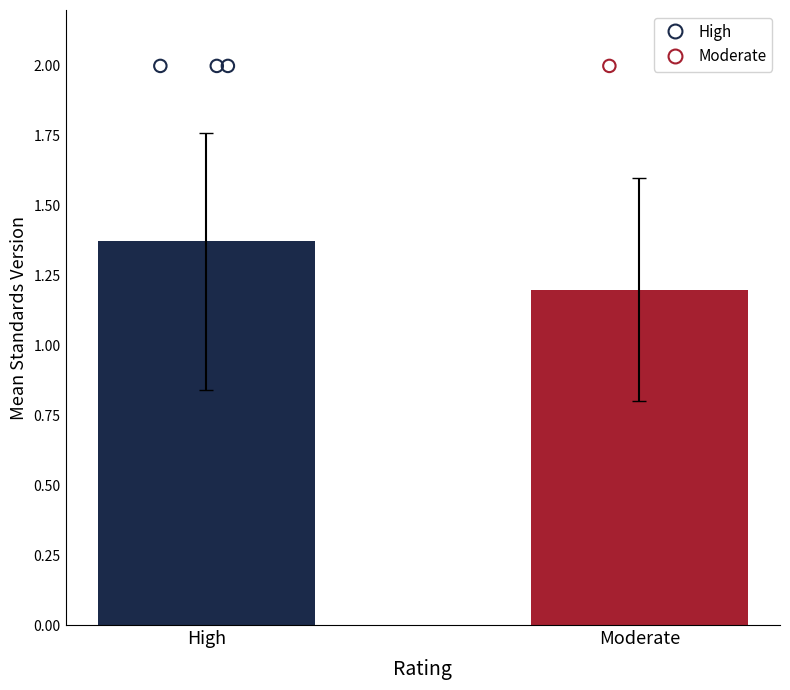

Is the value of Moderate at WWHV073815 greater than the value of High at WWHV003775?

No